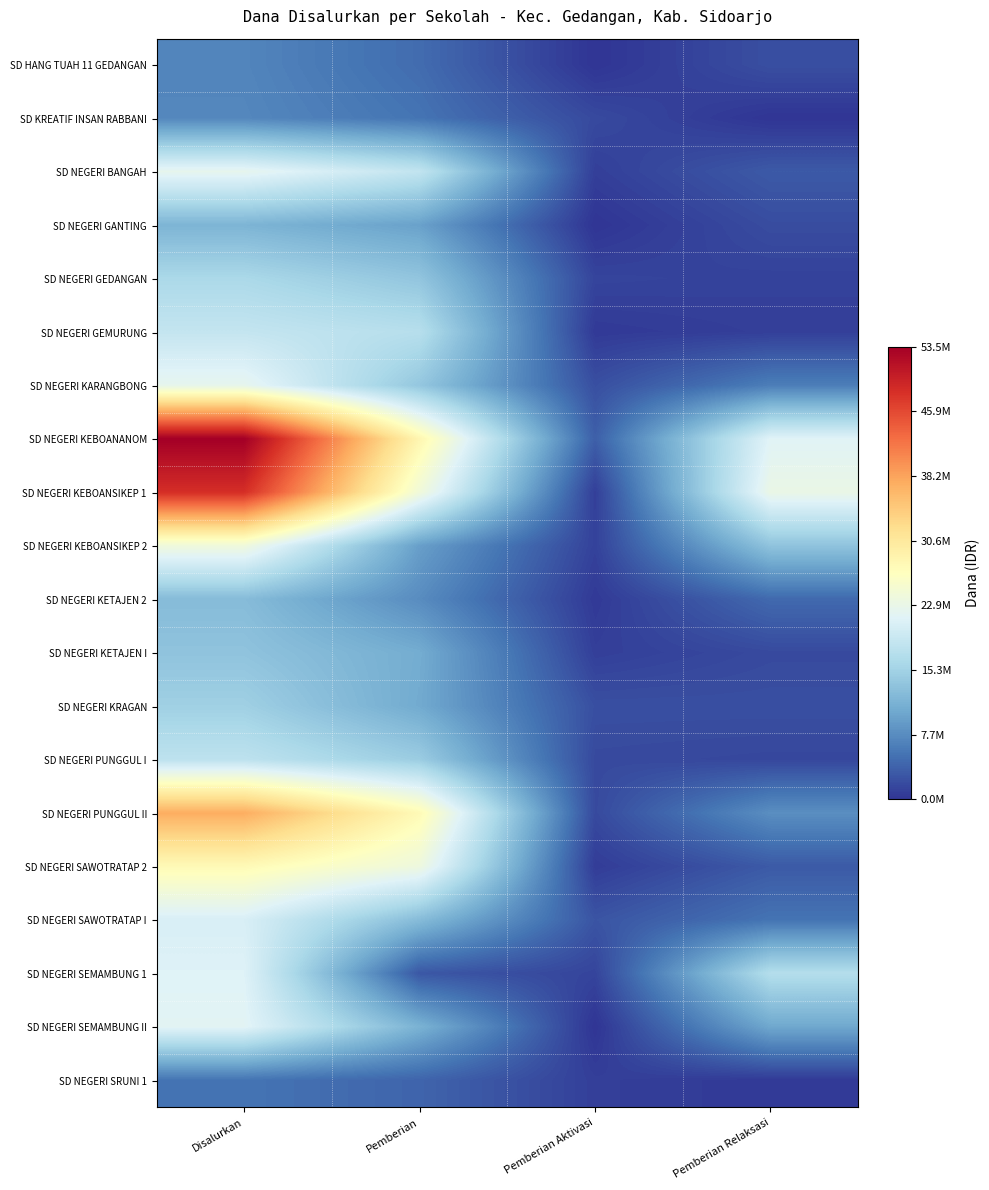

At which category is the sum across all series the highest?

Disalurkan